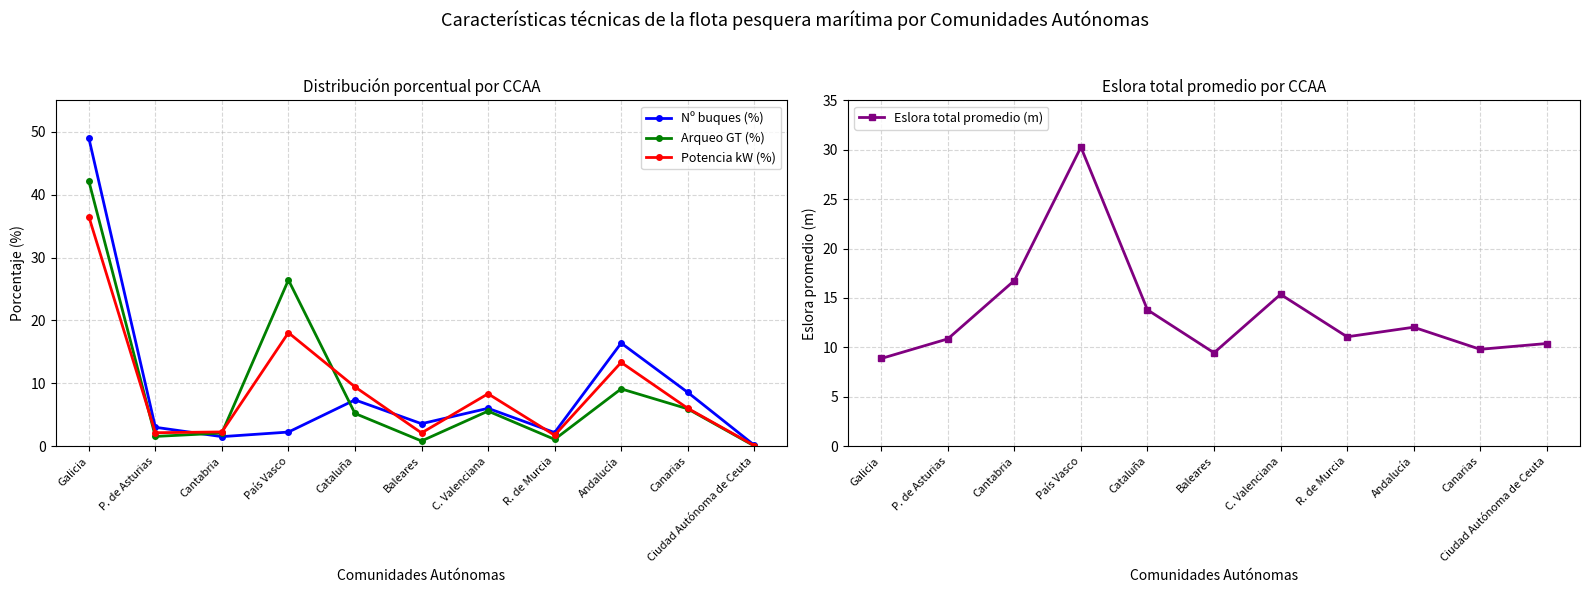

List the series in order of their peak value, lowest first.

Eslora total promedio (m), Potencia kW (%), Arqueo GT (%), Nº buques (%)